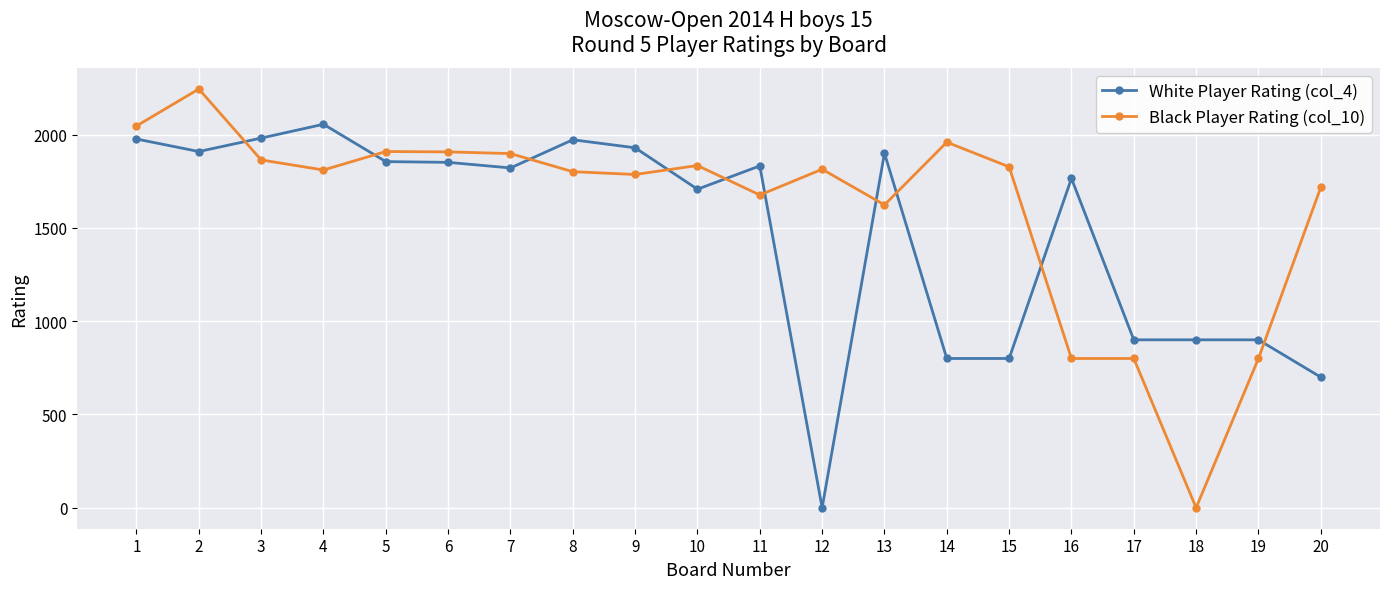

What is the sum of the White Player Rating (col_4) values at 14 and 16?

2565